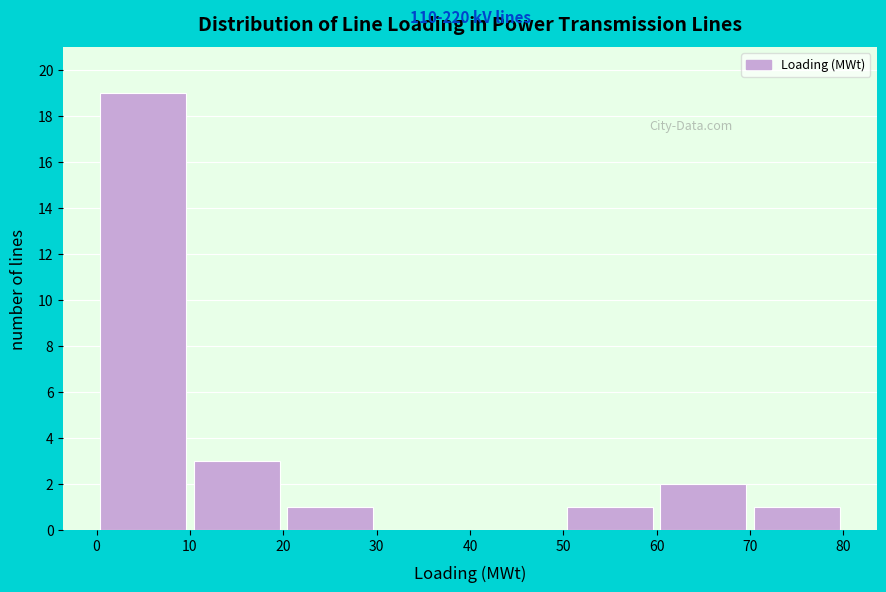

Reading left to right, transcribe this chart: for each bar, give the range it covers on the x-axis and its height. The values are not printed on the chart, so give them approximately, as read against the axis.

0 to 10: 19
10 to 20: 3
20 to 30: 1
30 to 40: 0
40 to 50: 0
50 to 60: 1
60 to 70: 2
70 to 80: 1